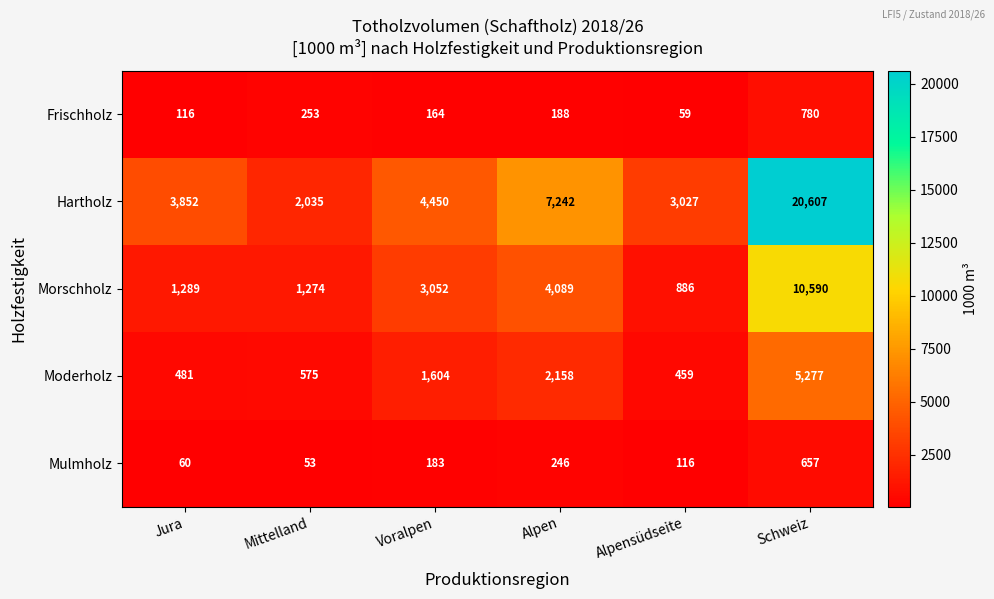

Reading left to right, list all the values displayed in this chart.

Frischholz: 116	253	164	188	59	780
Hartholz: 3852	2035	4450	7242	3027	20607
Morschholz: 1289	1274	3052	4089	886	10590
Moderholz: 481	575	1604	2158	459	5277
Mulmholz: 60	53	183	246	116	657